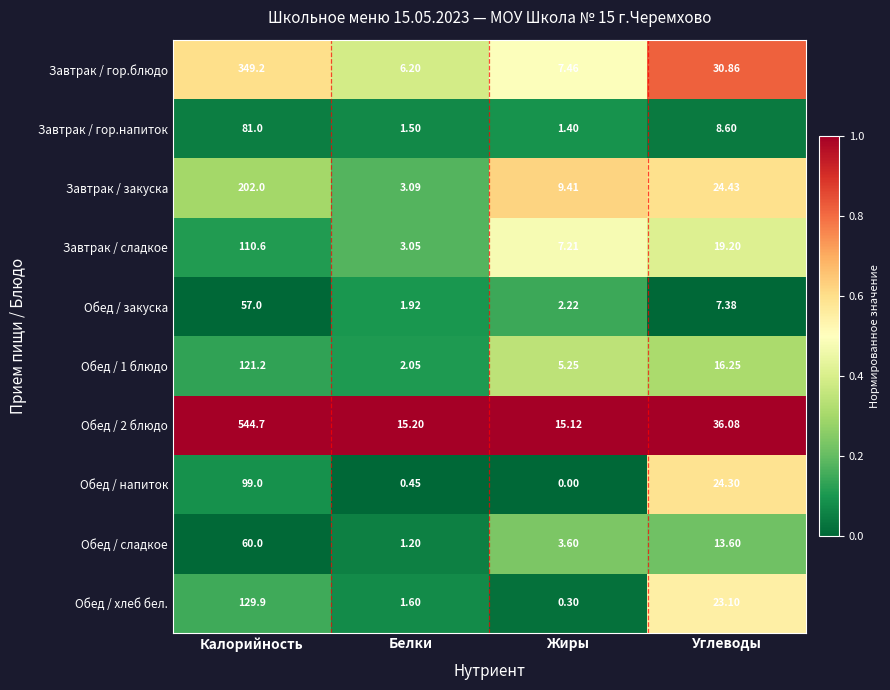

At which category does the chart reach its minimum across all series?

Жиры